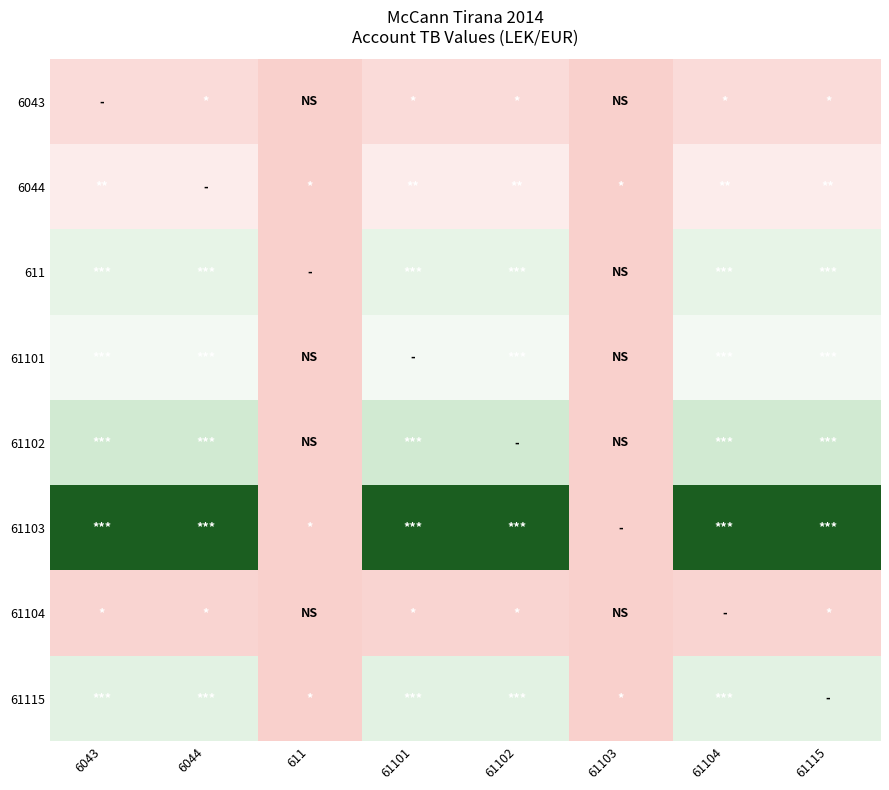

At which category is the sum across all series the highest?

6043